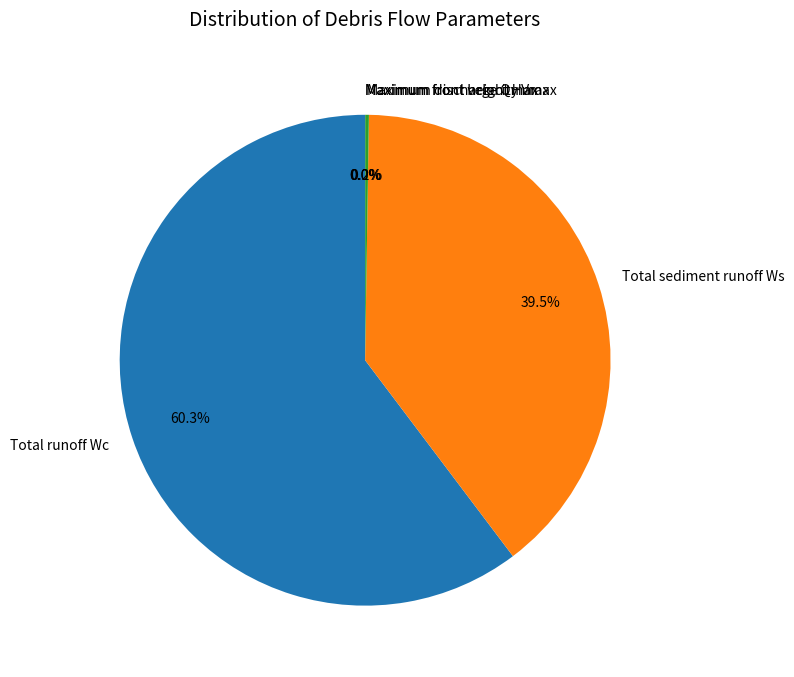

The Total runoff Wc slice represents 60% of the pie. True or false?

True